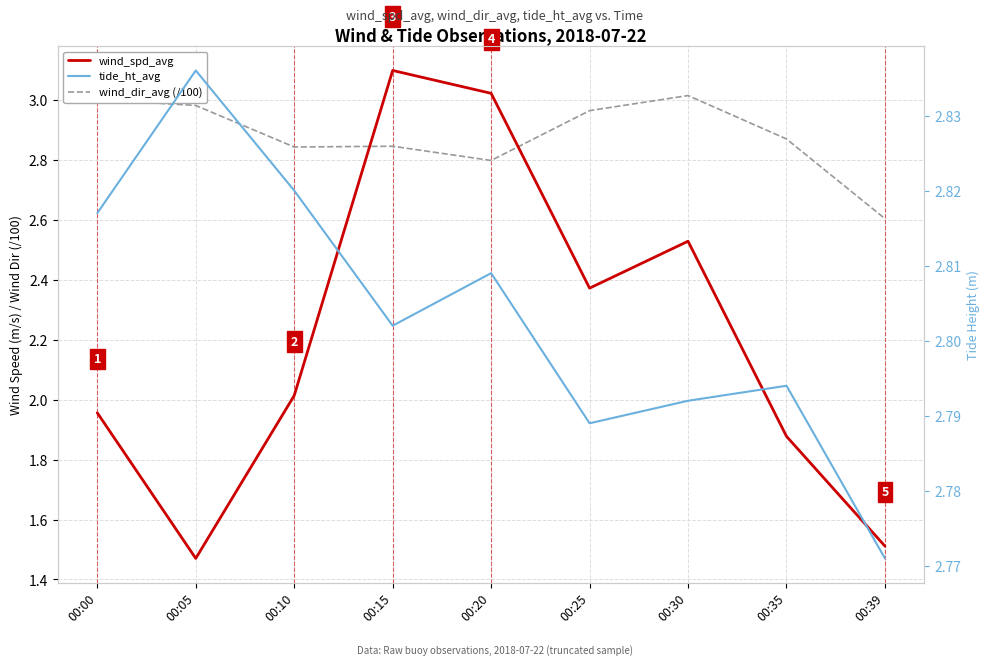

What is the value of the tide_ht_avg point at the 9th from the left?

2.8